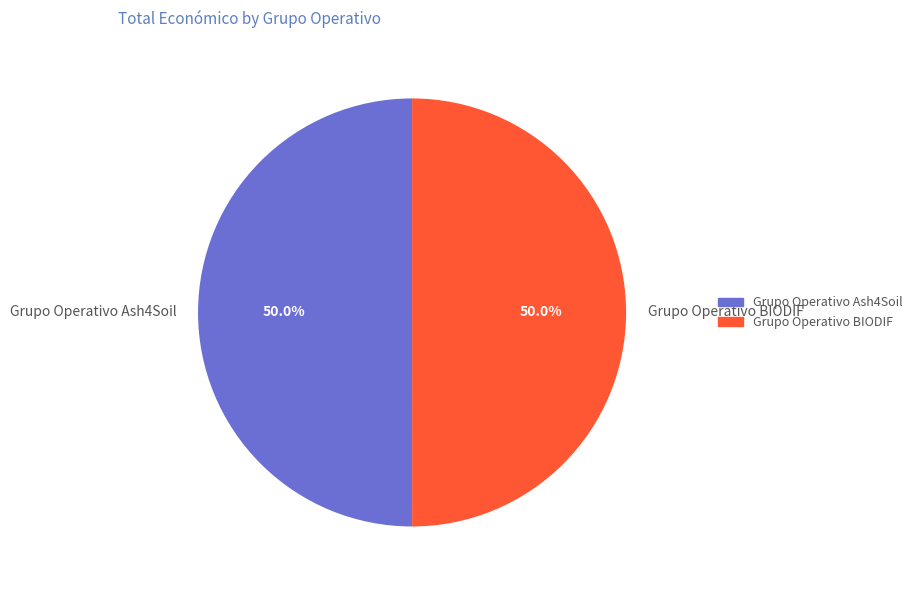

Is the sum of Grupo Operativo Ash4Soil and Grupo Operativo BIODIF greater than half?

Yes